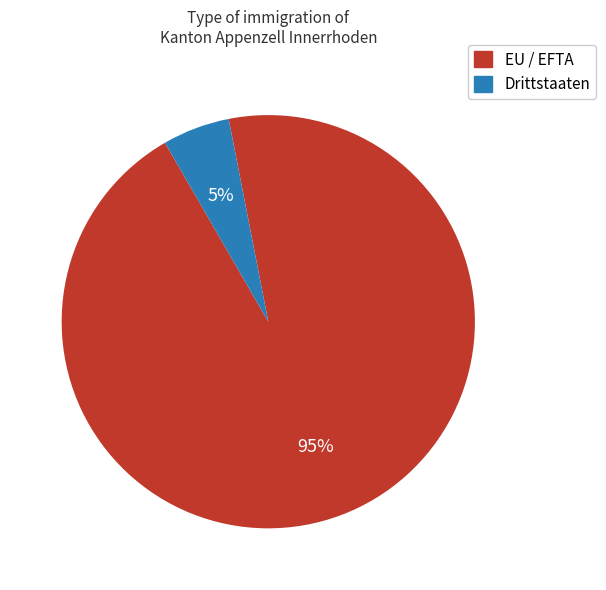

Rank the categories by value from highest to lowest.

EU / EFTA, Drittstaaten